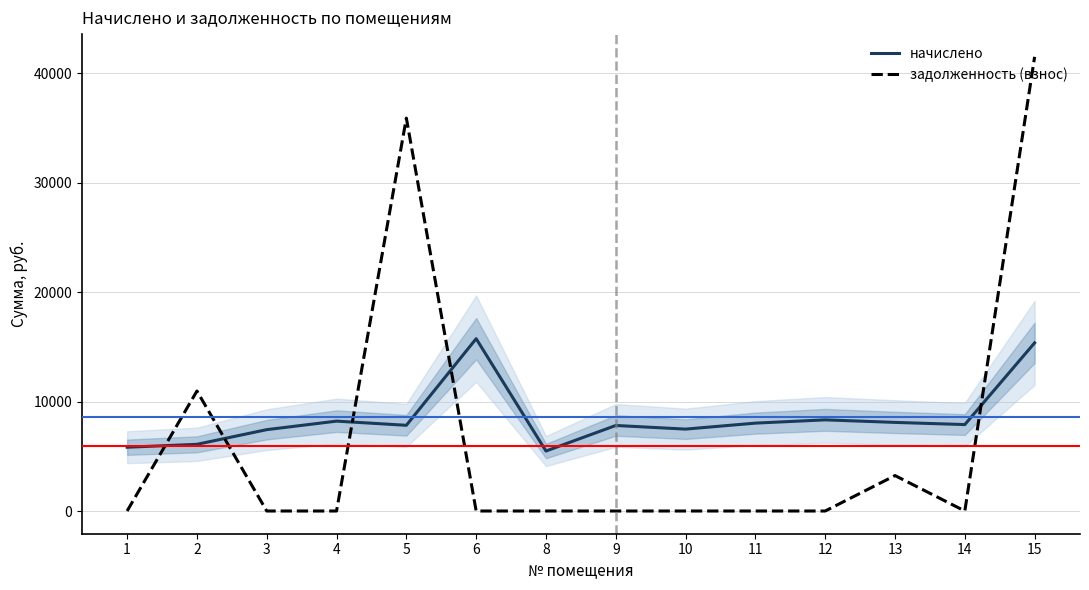

Where is the first local maximum for задолженность (взнос)?

2